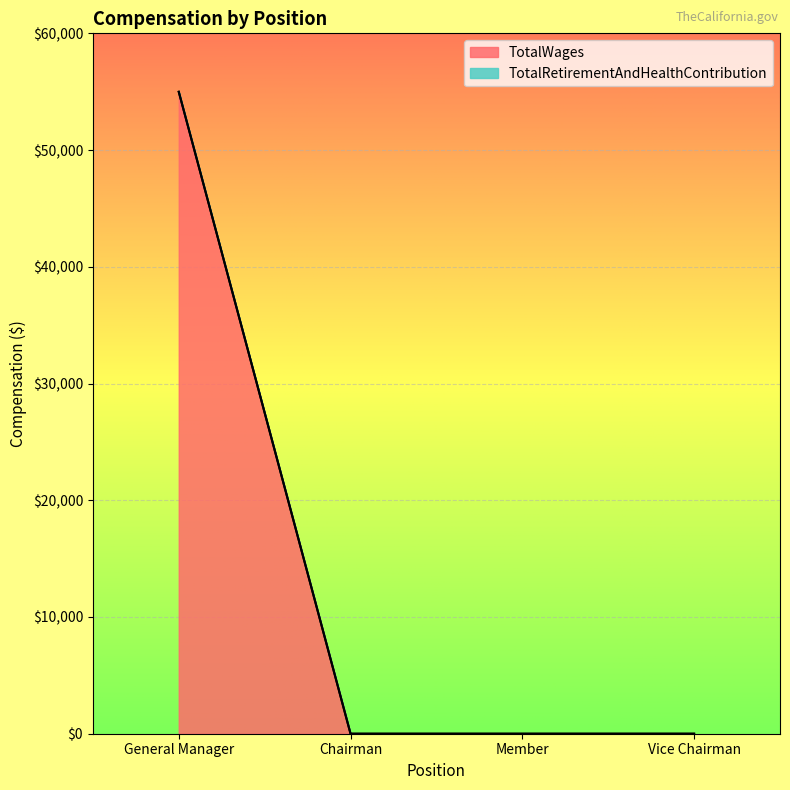

Rank the categories by value from lowest to highest.

Chairman, Member, Vice Chairman, General Manager